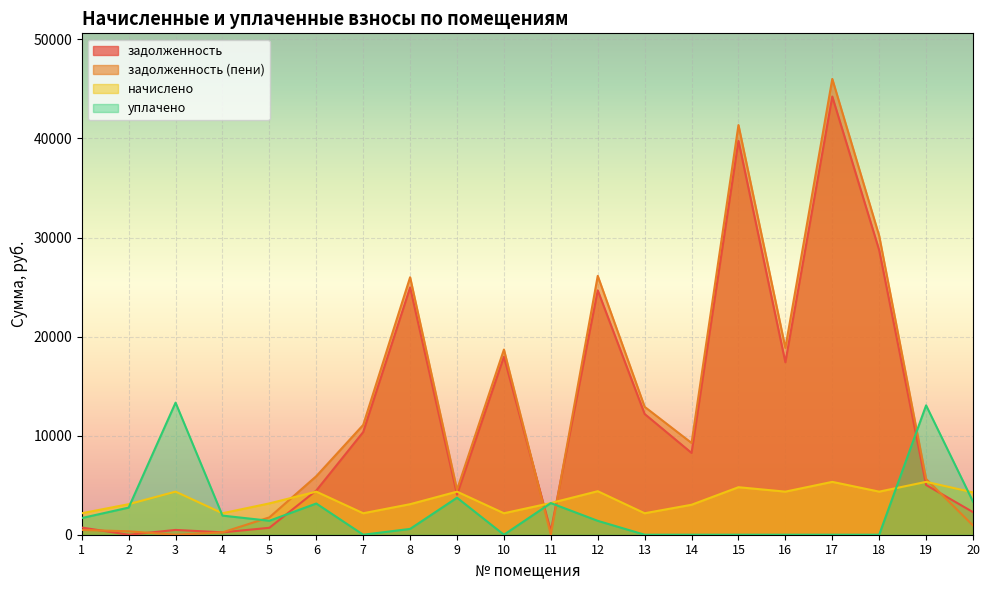

How many categories are shown in the chart?

20